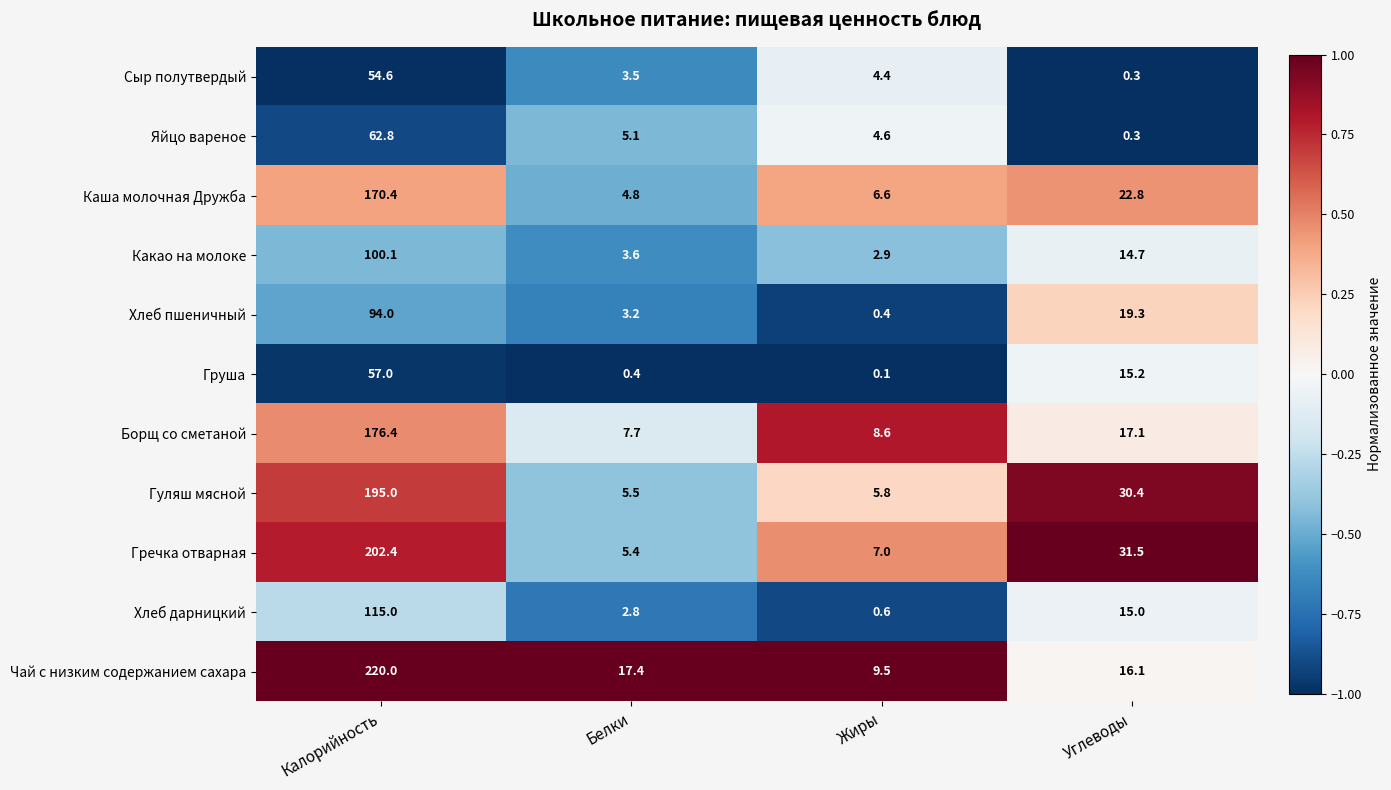

The Хлеб пшеничный series shows 30.7 at Углеводы. True or false?

False